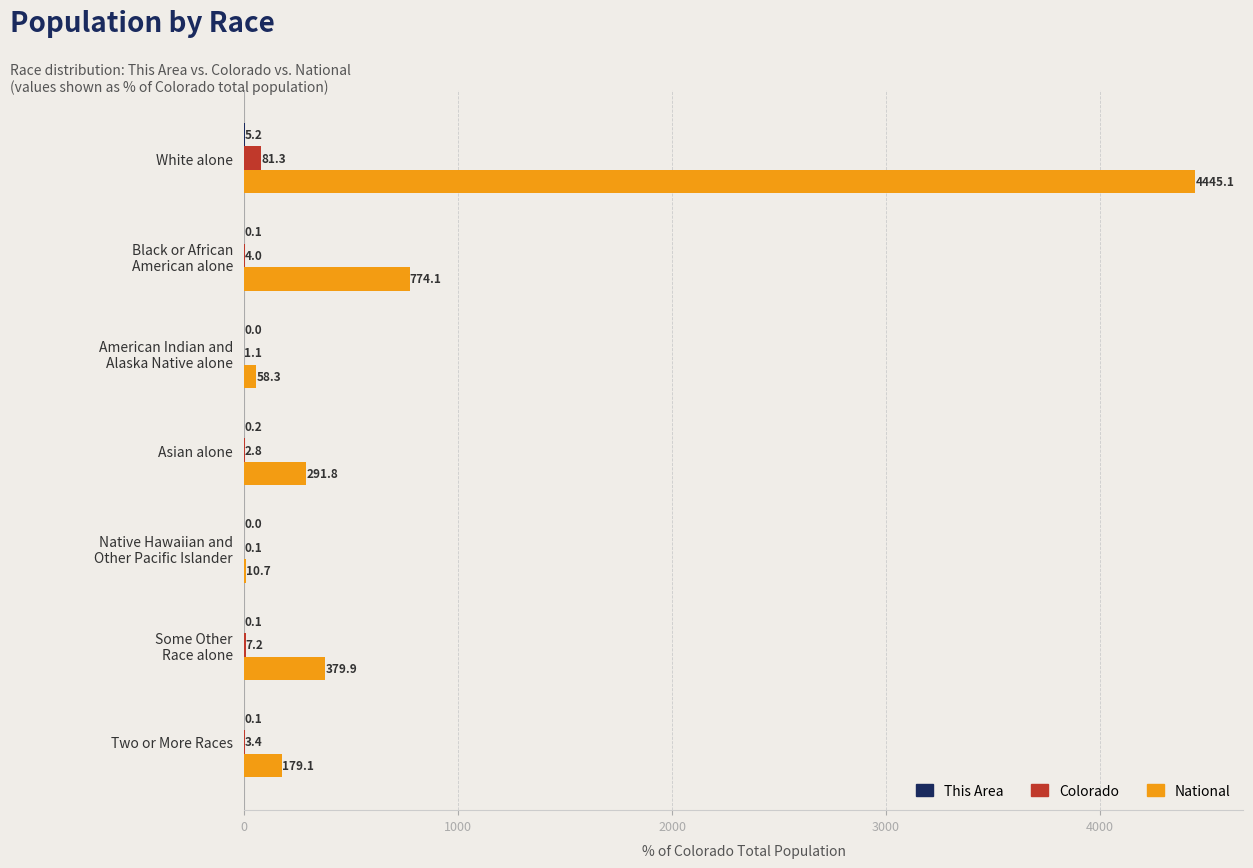

What is the approximate value of National at White alone?

4445.1